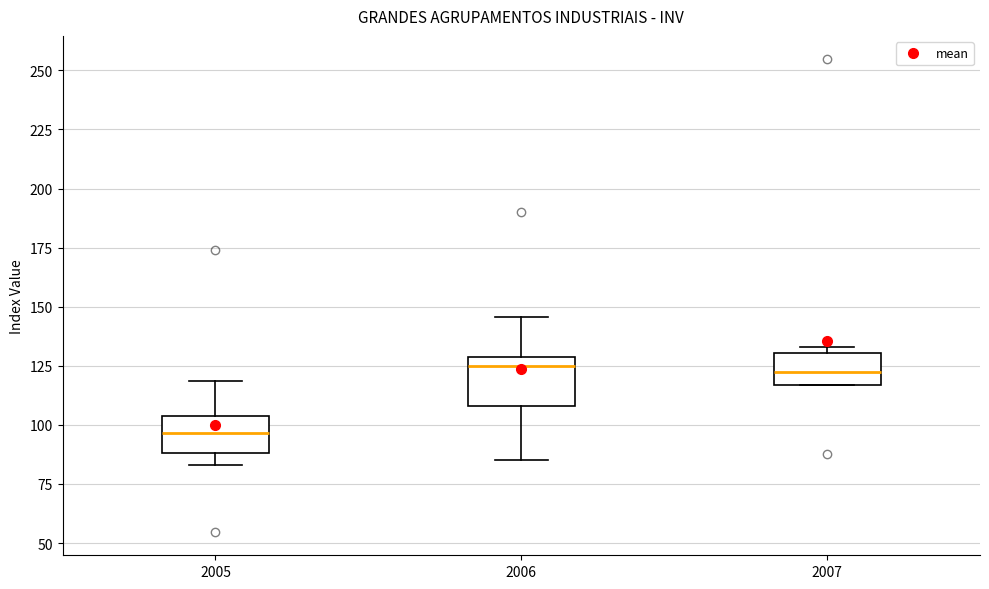

Reading left to right, read every box against the y-axis: the position of its median line, the range the box covers, and the ends of its whiskers. The values are not printed on the chart, so give them approximately, as read against the axis.

2005: median 95, box 90 to 105, whiskers 85 to 120
2006: median 125, box 110 to 130, whiskers 85 to 145
2007: median 125, box 115 to 130, whiskers 115 to 135